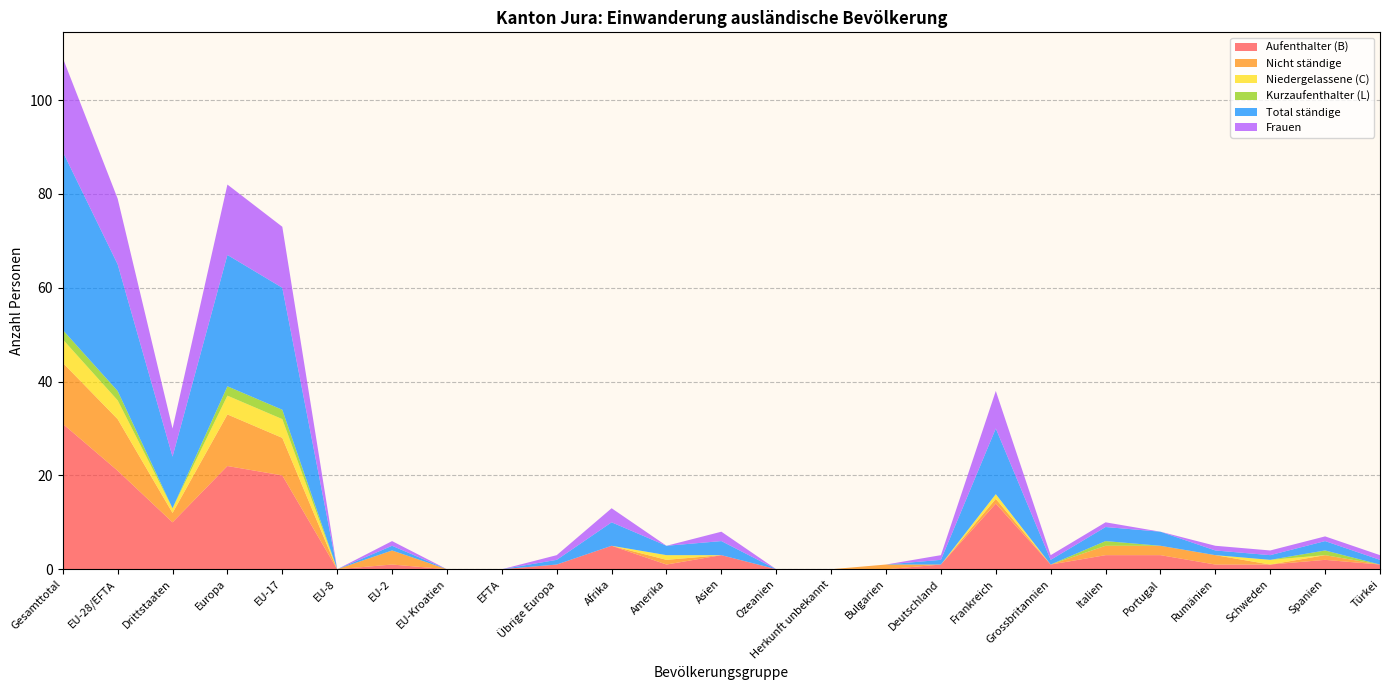

Reading left to right, list all the values displayed in this chart.

Aufenthalter (B): 31	21	10	22	20	0	1	0	0	1	5	1	3	0	0	0	1	14	1	3	3	1	1	2	1
Nicht ständige: 13	11	2	11	8	0	3	0	0	0	0	1	0	0	0	1	0	1	0	2	2	2	0	1	0
Niedergelassene (C): 5	4	1	4	4	0	0	0	0	0	0	1	0	0	0	0	0	1	0	0	0	0	1	0	0
Kurzaufenthalter (L): 2	2	0	2	2	0	0	0	0	0	0	0	0	0	0	0	0	0	0	1	0	0	0	1	0
Total ständige: 38	27	11	28	26	0	1	0	0	1	5	2	3	0	0	0	1	14	1	3	3	1	1	2	1
Frauen: 20	14	6	15	13	0	1	0	0	1	3	0	2	0	0	0	1	8	1	1	0	1	1	1	1